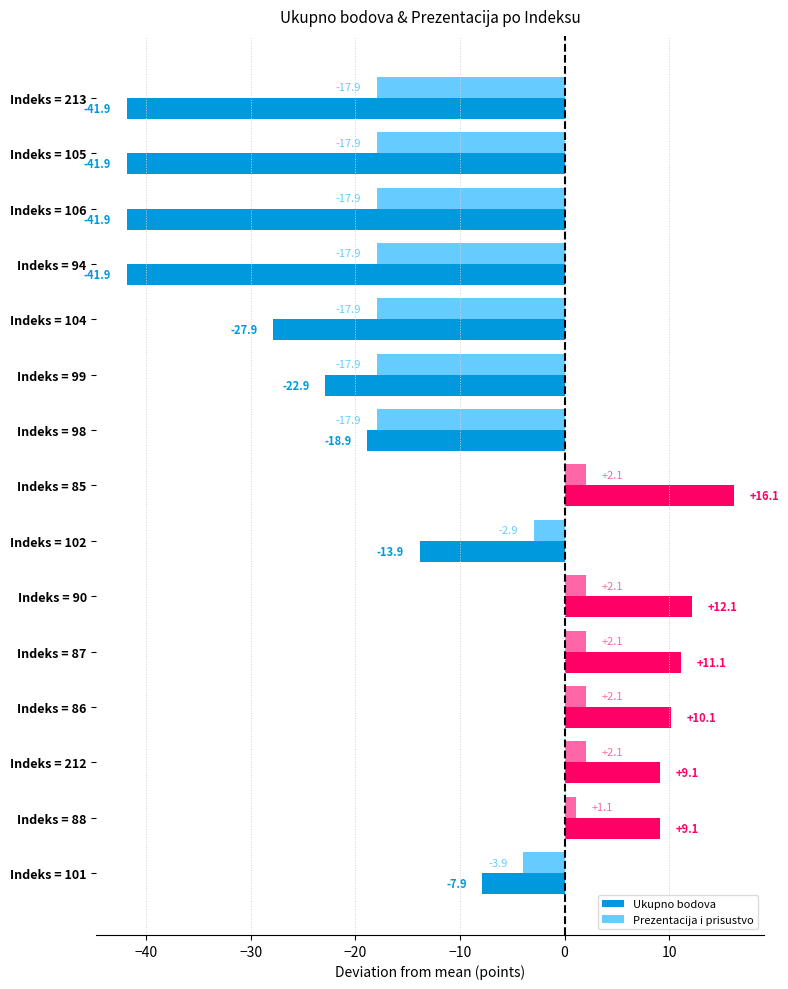

List the series in order of their peak value, lowest first.

Prezentacija i prisustvo, Ukupno bodova